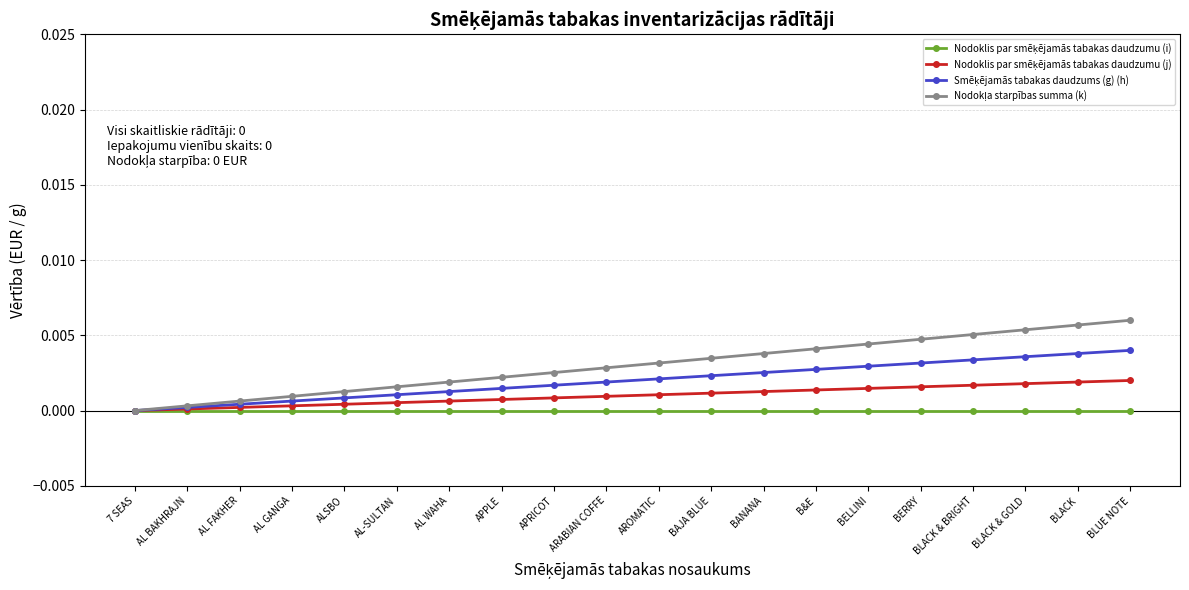

Between ALSBO and BLACK & GOLD, which is larger?

ALSBO